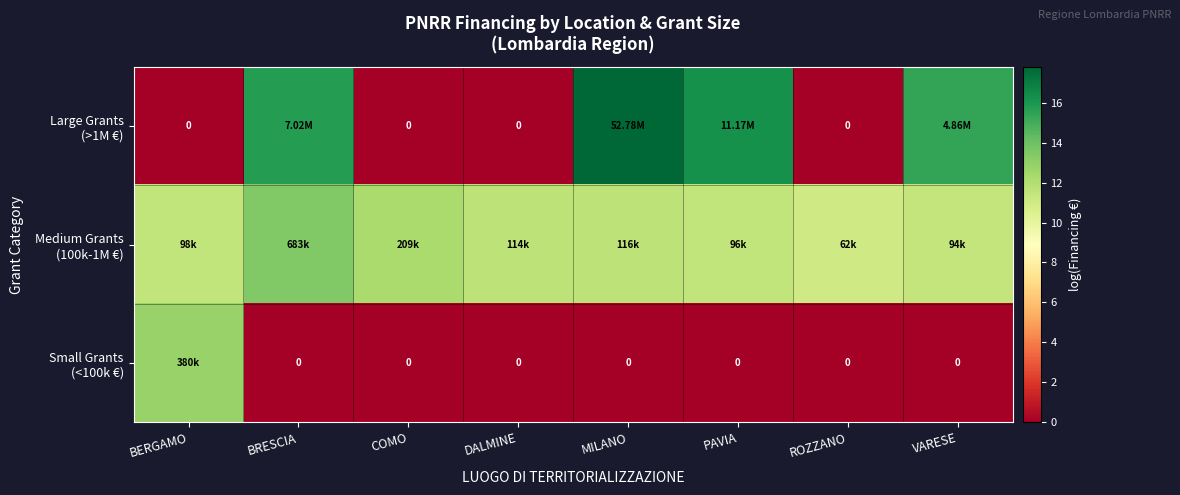

What is the maximum value shown in the chart?

17.8